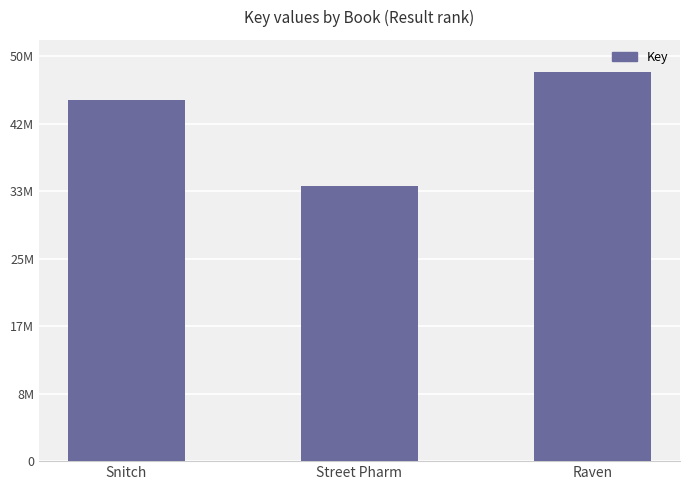

What is the ratio of the value at Snitch to the value at Raven?

0.9